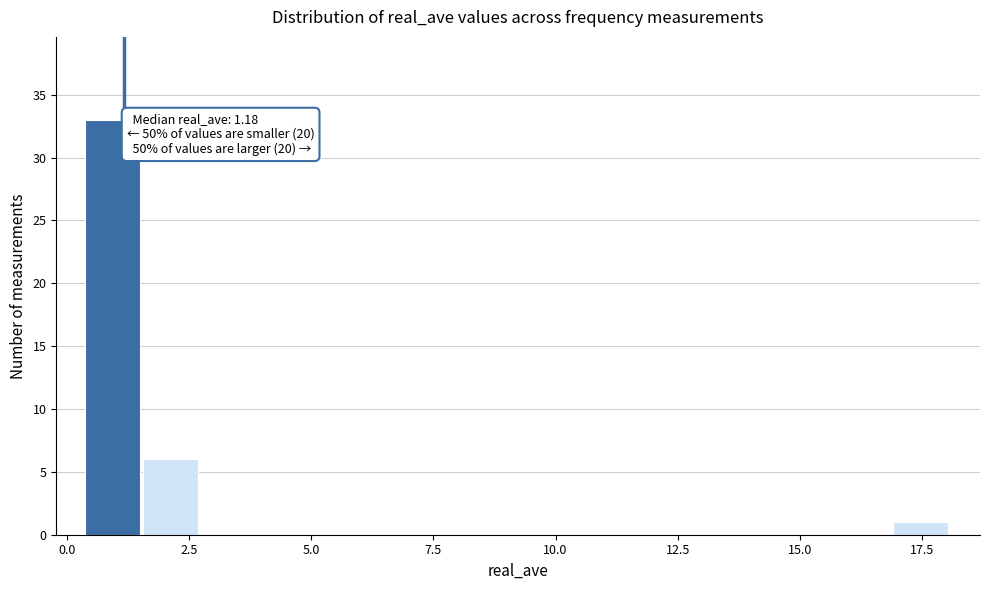

Read against the x-axis, roughly where is the centre of the tallest bar?

1.0